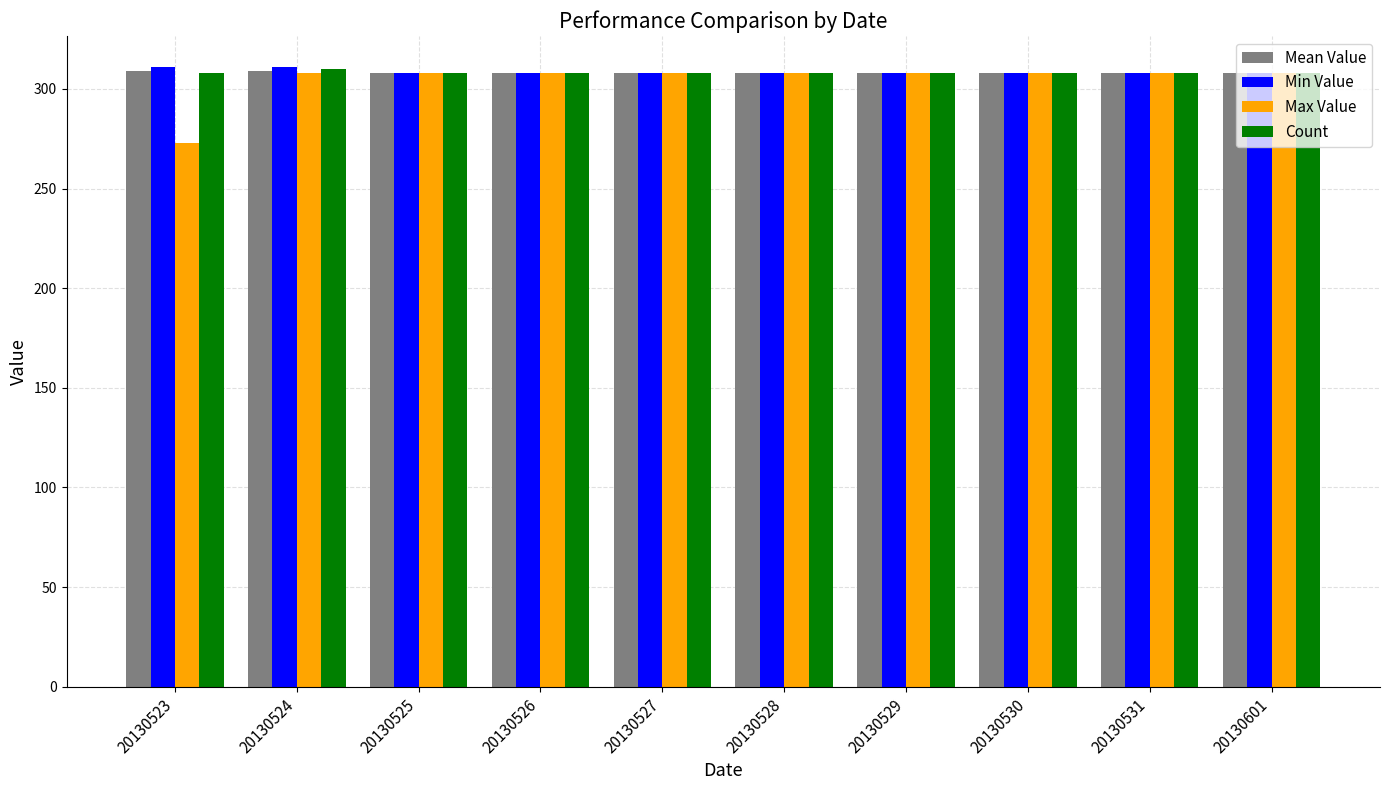

How many categories are shown in the chart?

10